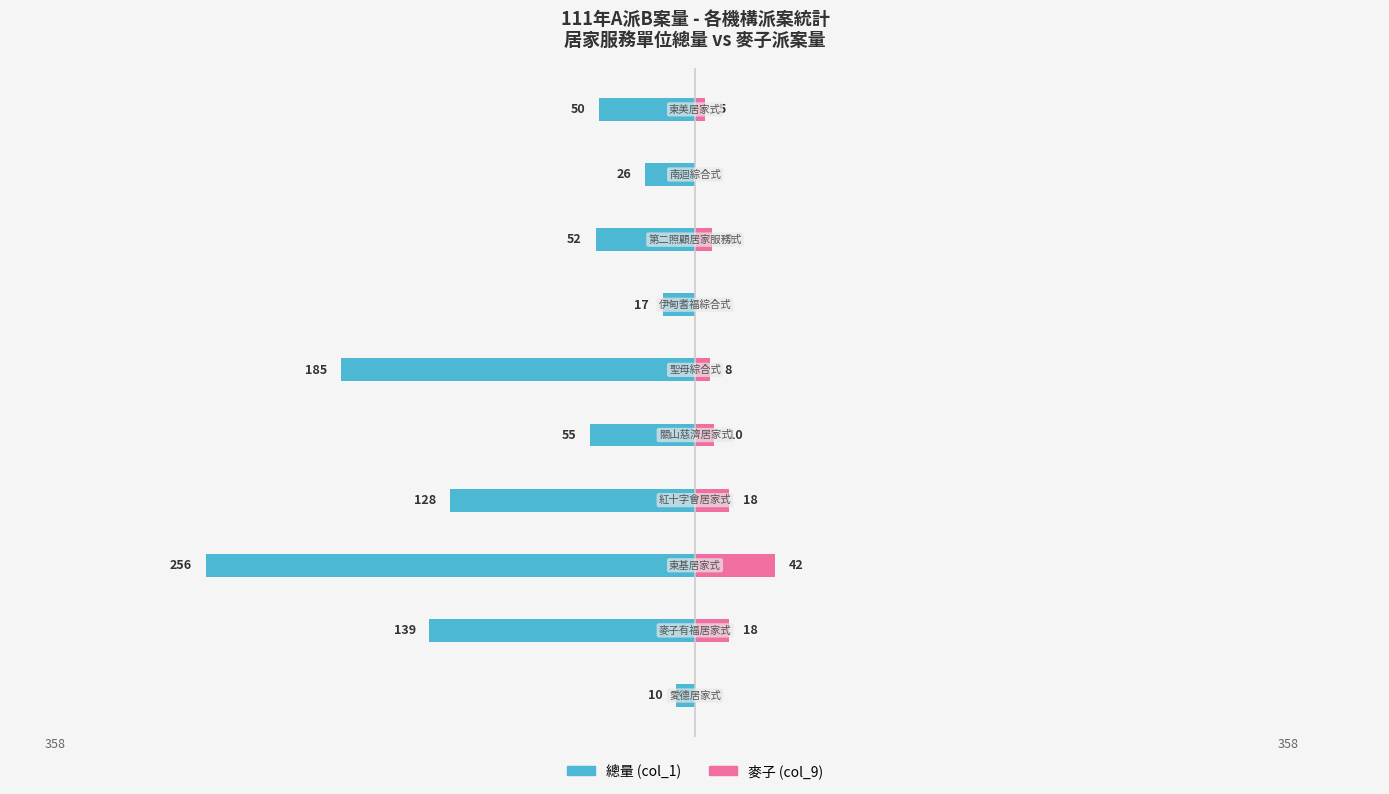

What is the difference between the highest and lowest values at 5?

193